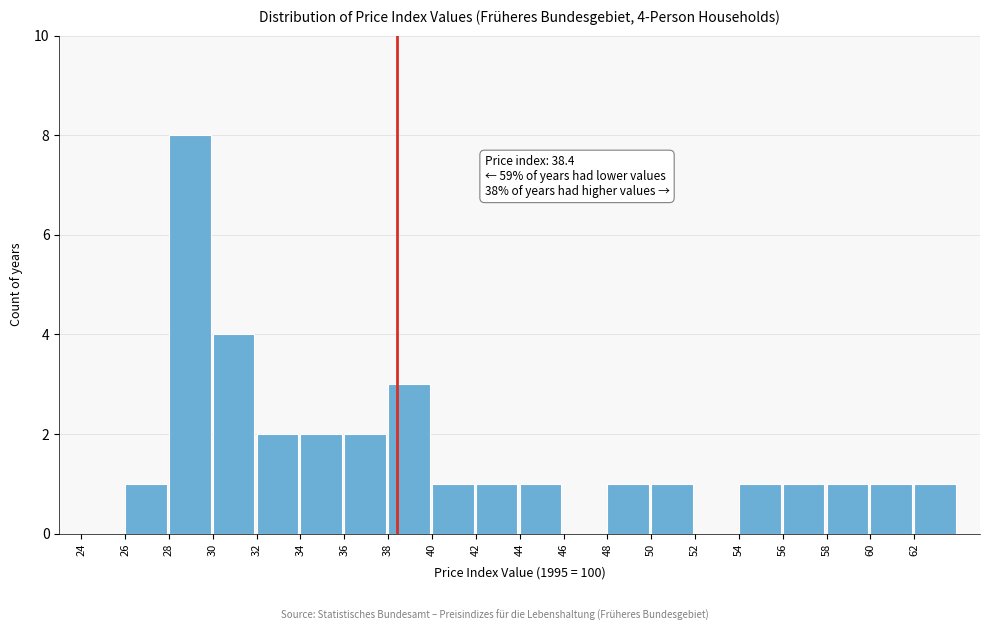

Which range on the x-axis has the tallest bar?

28 to 30